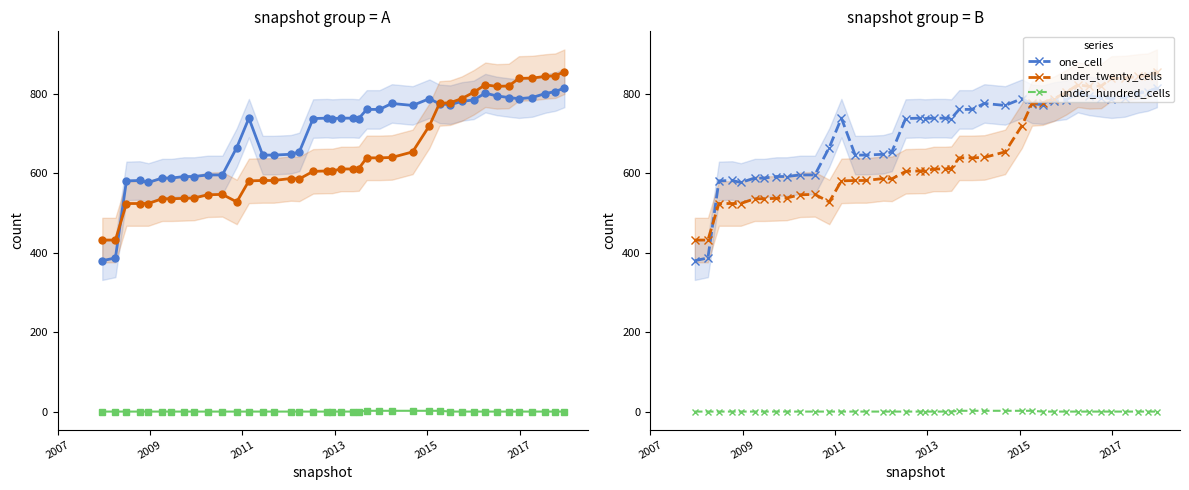

What is the highest value of the one_cell series?

815